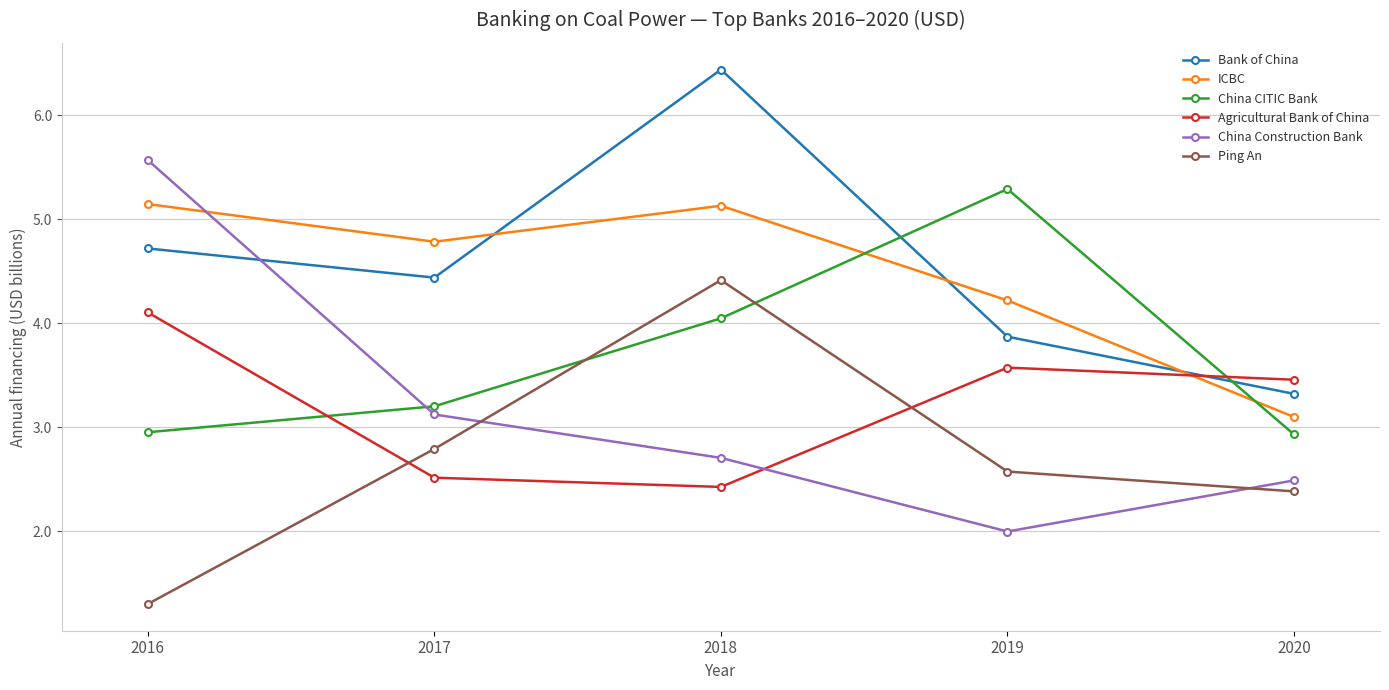

What is the difference between the maximum and minimum values in the China CITIC Bank series?

2.4